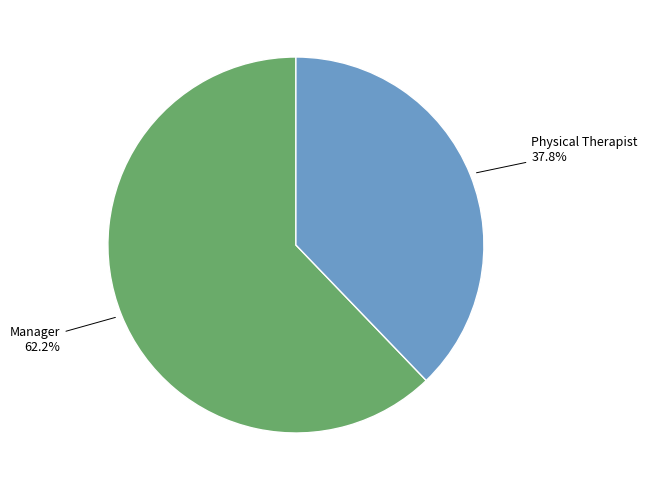

Does any single category account for the majority?

Yes